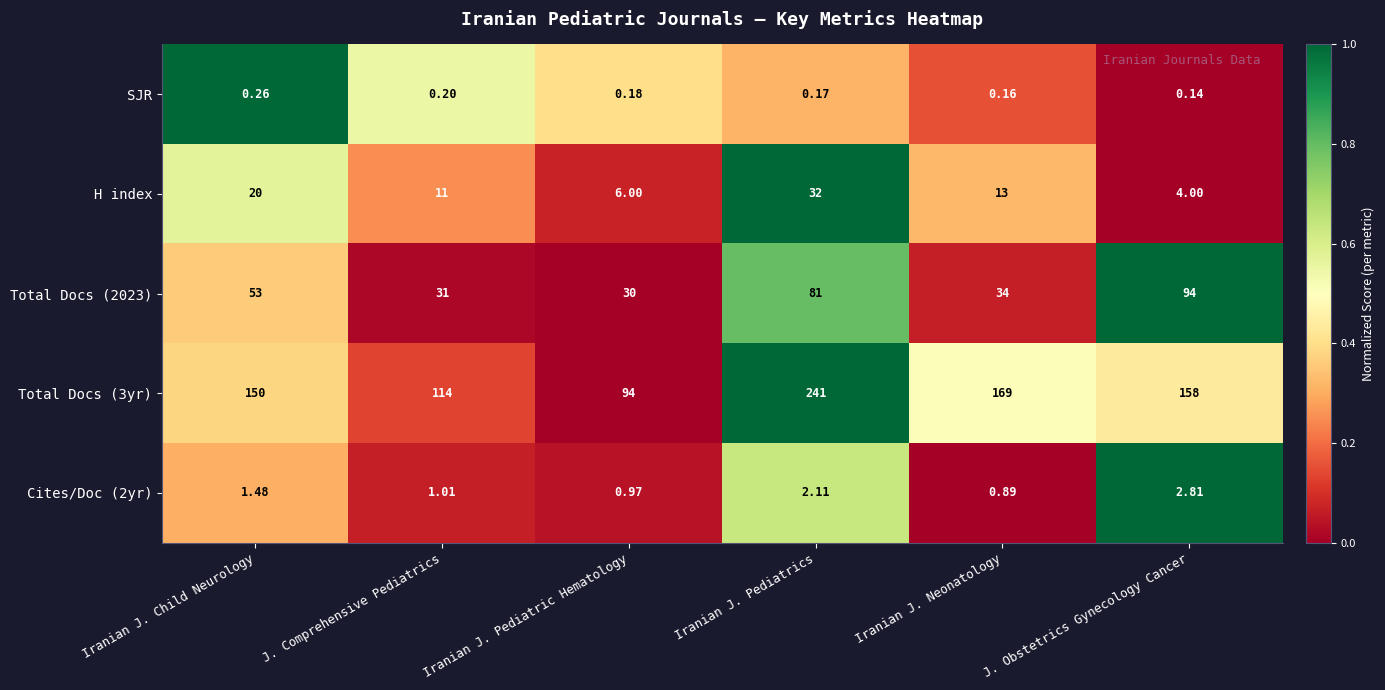

List the labels in order of SJR value, smallest first.

J. Obstetrics Gynecology Cancer, Iranian J. Neonatology, Iranian J. Pediatrics, Iranian J. Pediatric Hematology, J. Comprehensive Pediatrics, Iranian J. Child Neurology